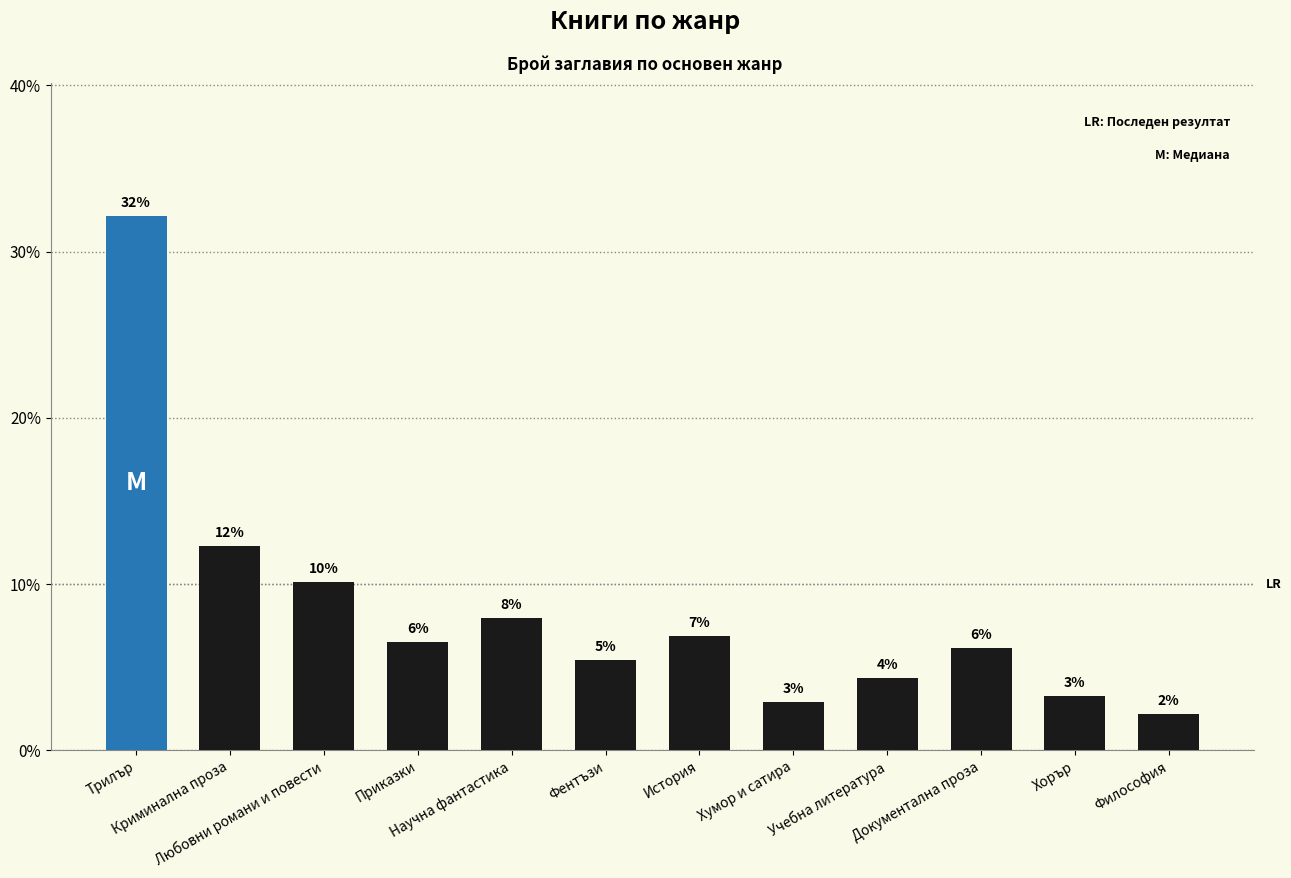

How many bars are there in total?

12